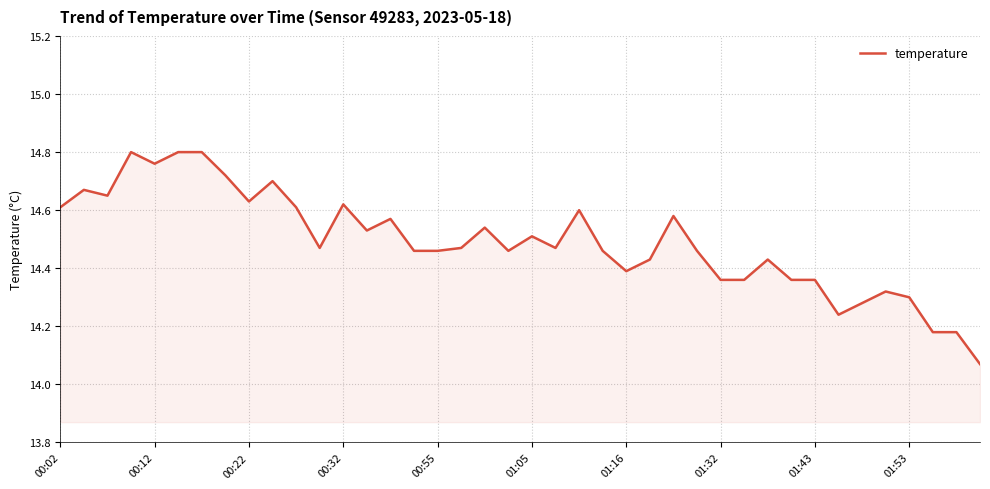

What is the sum of all values?

579.7